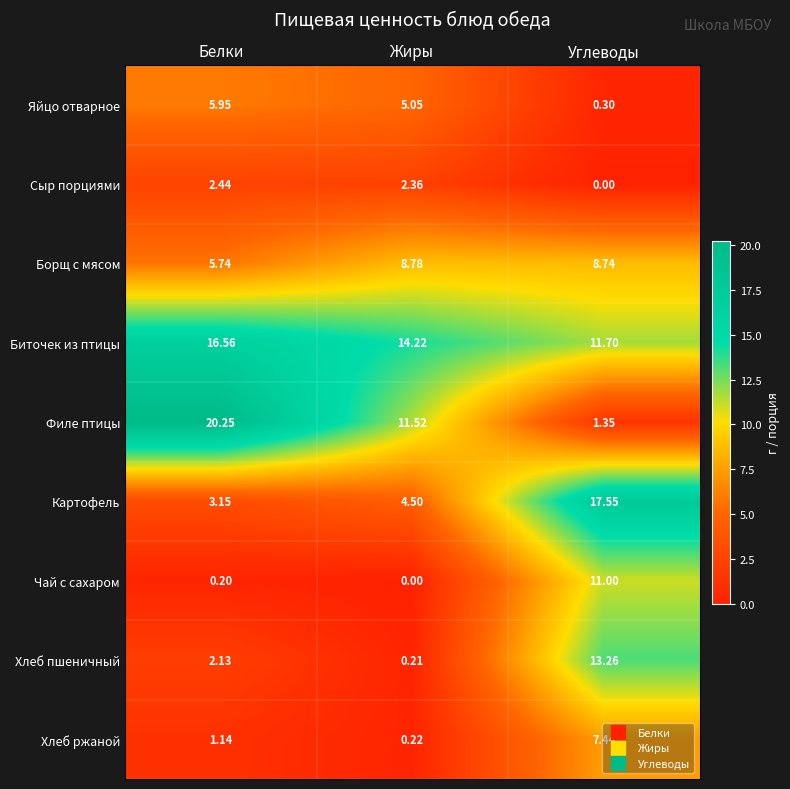

List the series in order of their peak value, lowest first.

Сыр порциями, Яйцо отварное, Хлеб ржаной, Борщ с мясом, Чай с сахаром, Хлеб пшеничный, Биточек из птицы, Картофель, Филе птицы